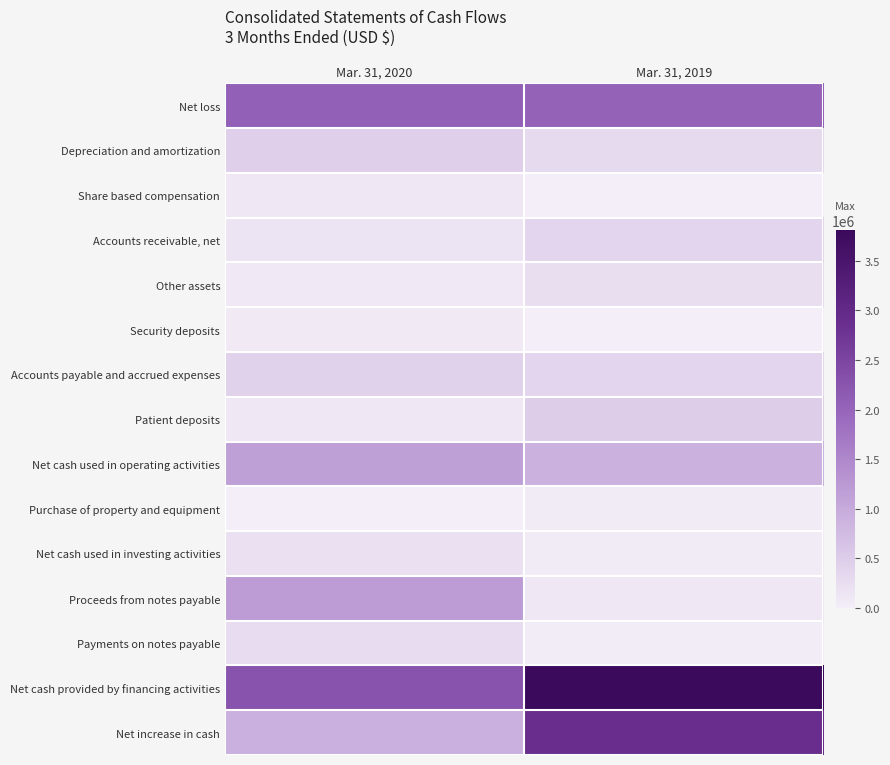

Which category has the lowest value across all series?

Mar. 31, 2019